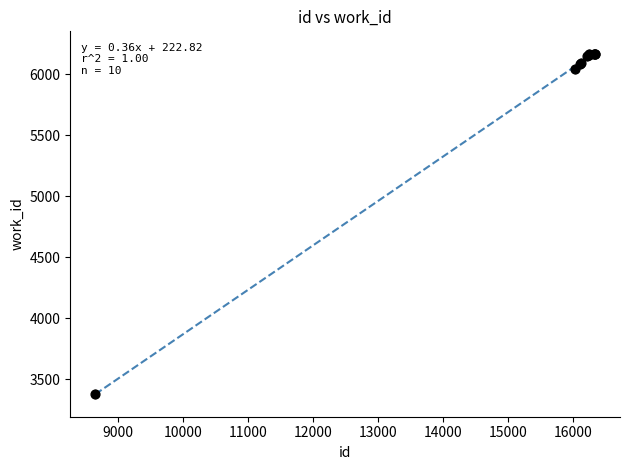

What Y value in the scatter plot is closest to 4771?

6040